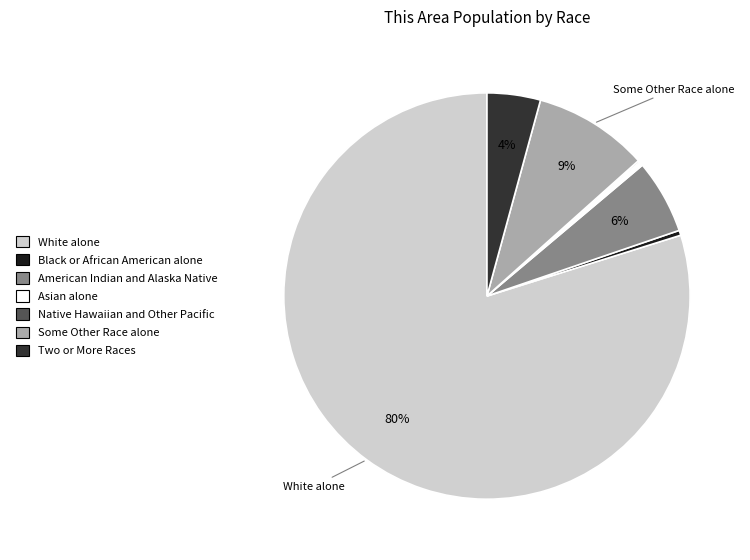

The Black or African American alone slice represents 10% of the pie. True or false?

False